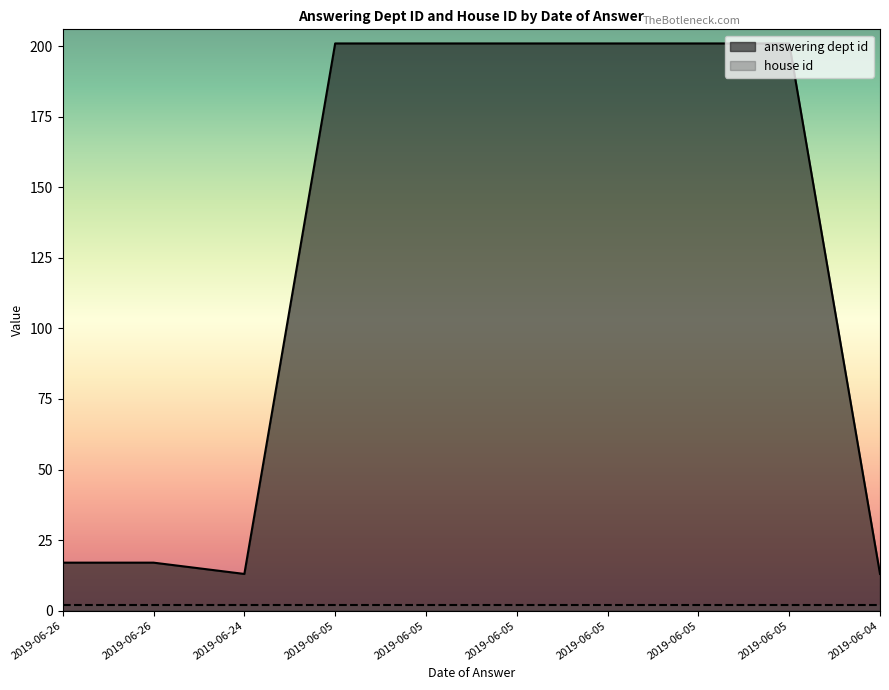

Reading left to right, transcribe all the data shown in this chart.

17	17	13	201	201	201	201	201	201	13